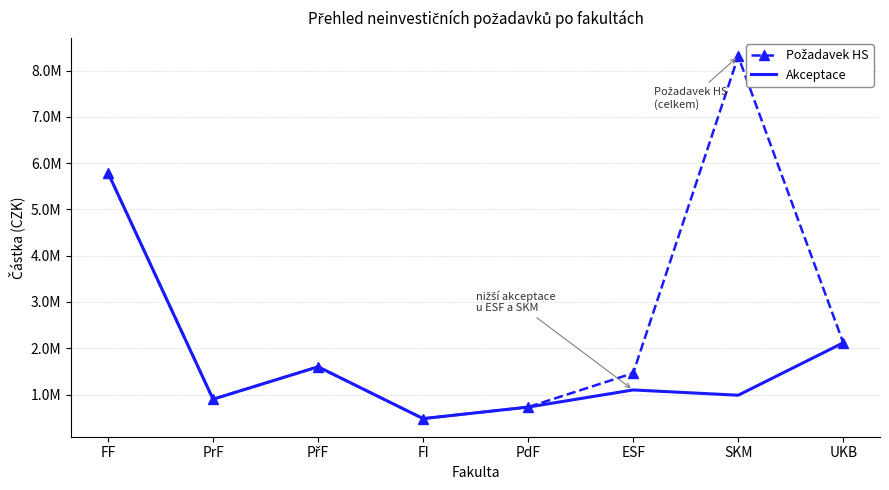

Rank the series by their average value, from highest to lowest.

Požadavek HS, Akceptace